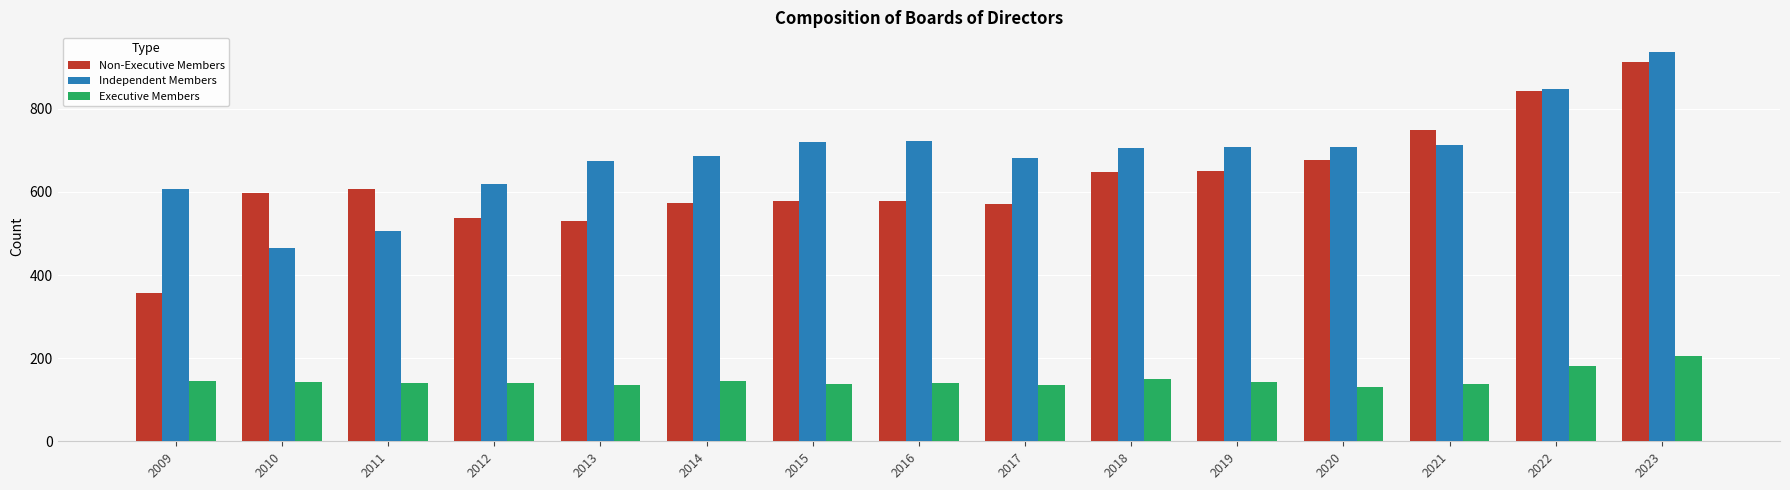

Which series has the largest range (max minus min)?

Non-Executive Members